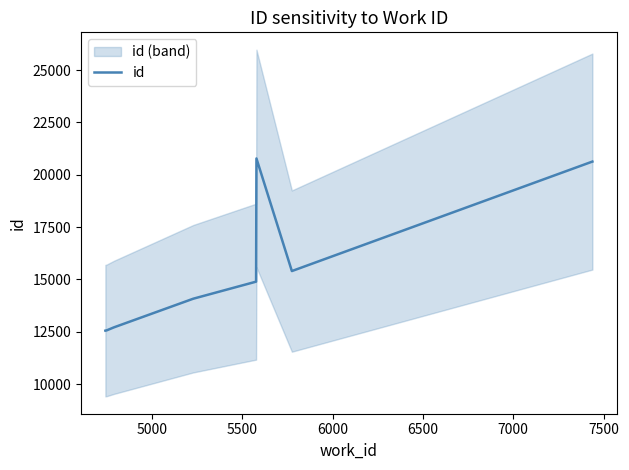

Is this an area chart (filled region under the line)?

No